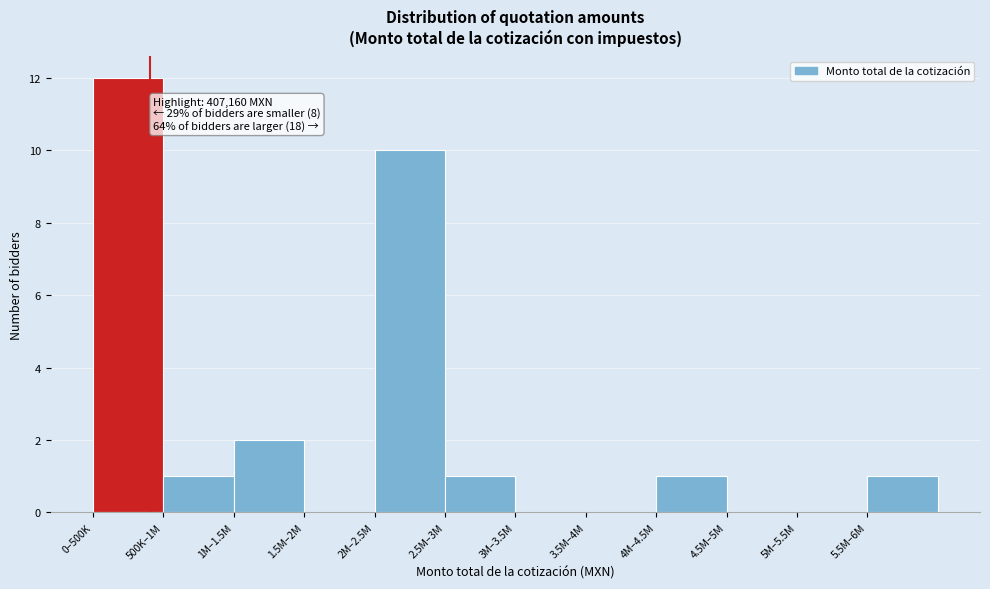

Reading left to right, transcribe all the data shown in this chart.

0–500K=12	500K–1M=1	1M–1.5M=2	1.5M–2M=0	2M–2.5M=10	2.5M–3M=1	3M–3.5M=0	3.5M–4M=0	4M–4.5M=1	4.5M–5M=0	5M–5.5M=0	5.5M–6M=1